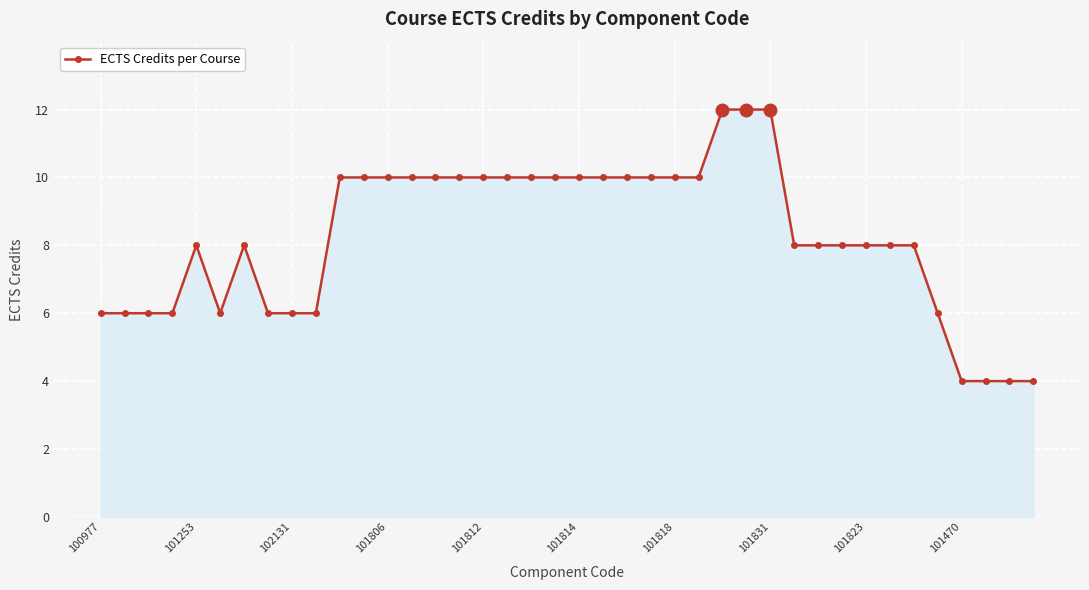

What is the greatest value displayed?

12